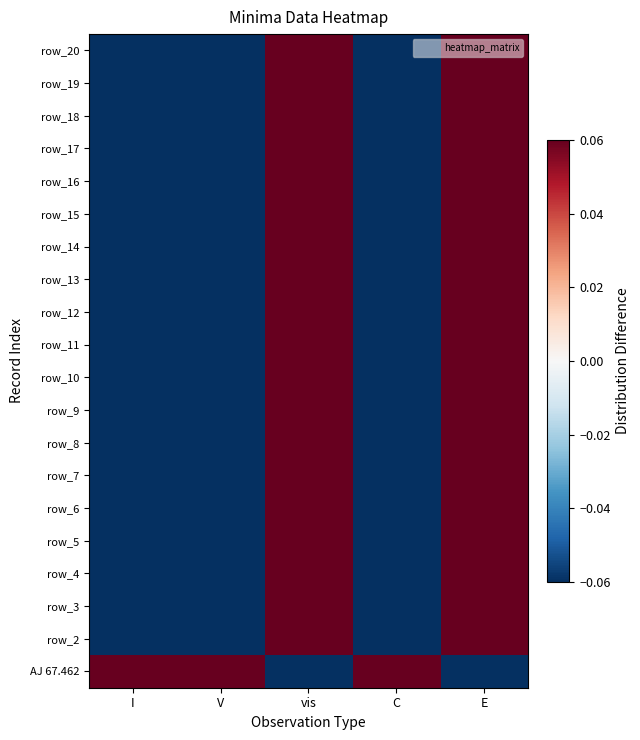

Which category has the lowest value in the row_3 series?

I